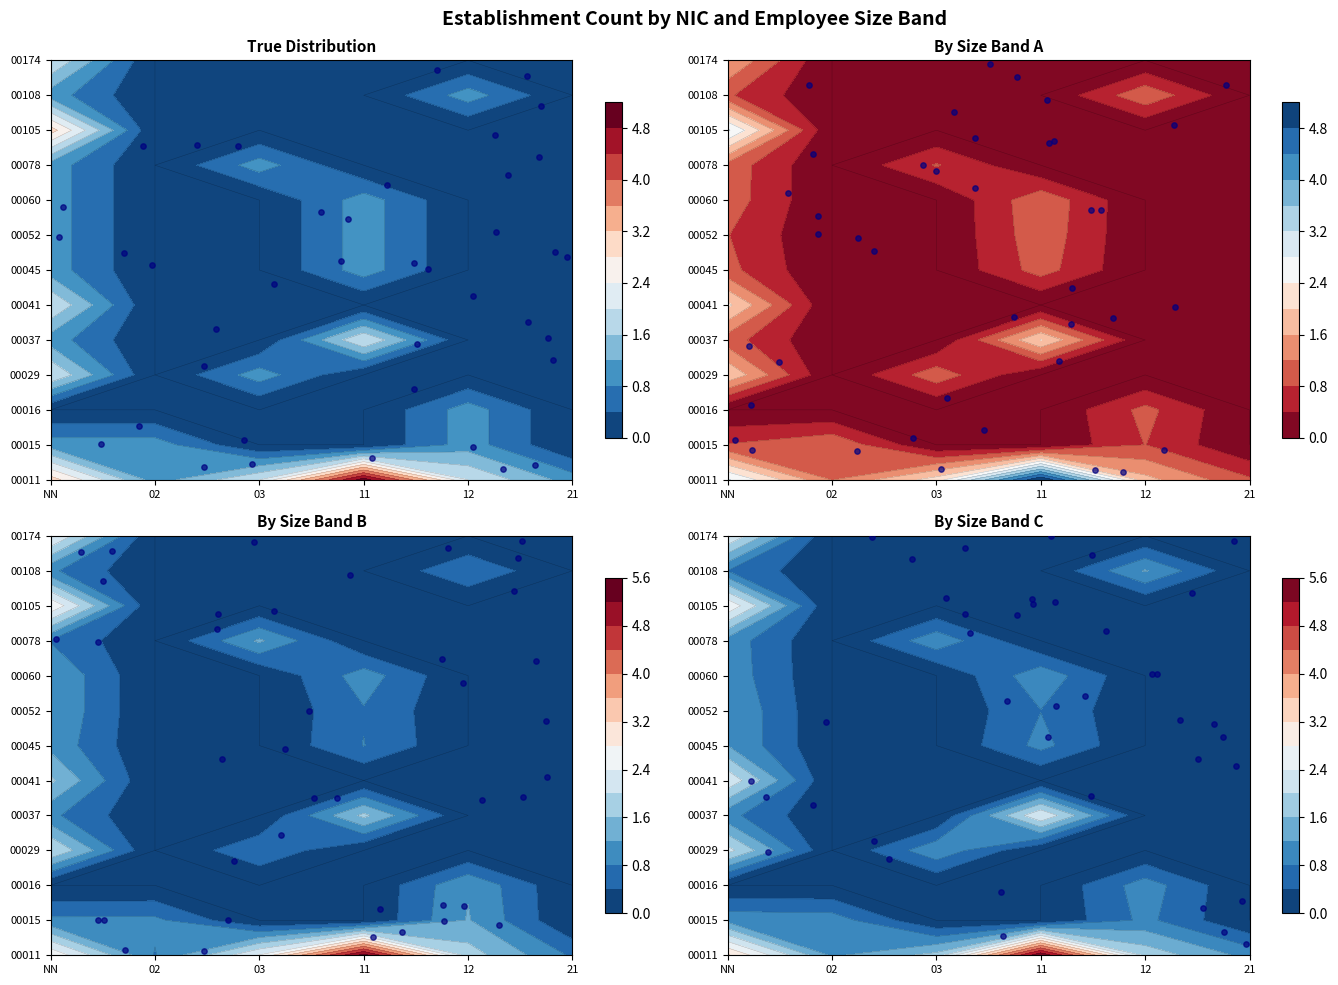

How many series are shown in this chart?

4